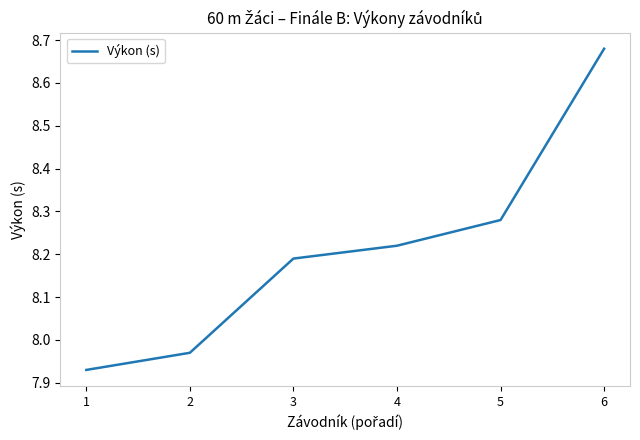

List the labels in order of value, smallest first.

1, 2, 3, 4, 5, 6